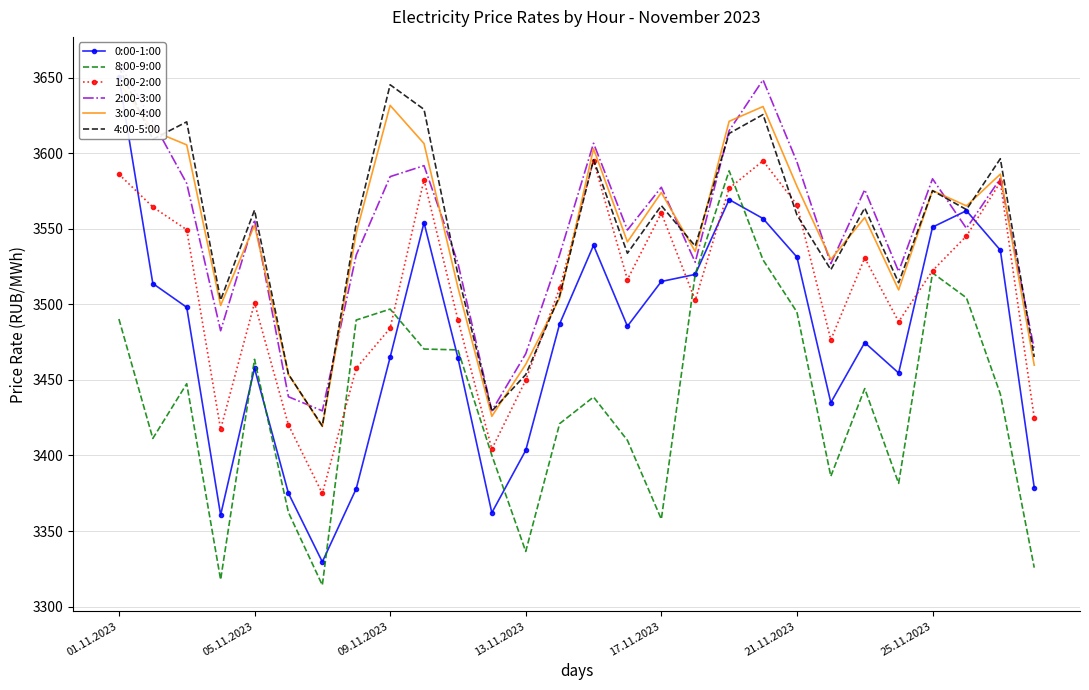

How many times do 2:00-3:00 and 4:00-5:00 cross each other?

8